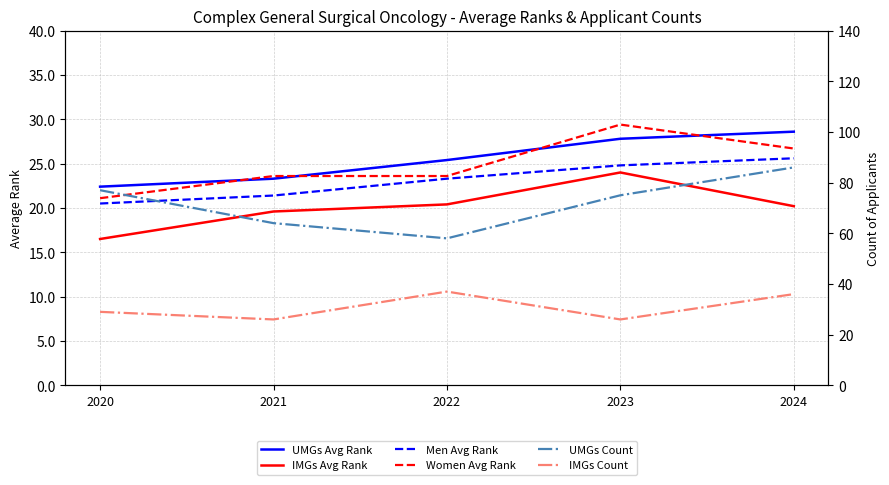

What is the spread (max minus min) of values at 2021?

44.4